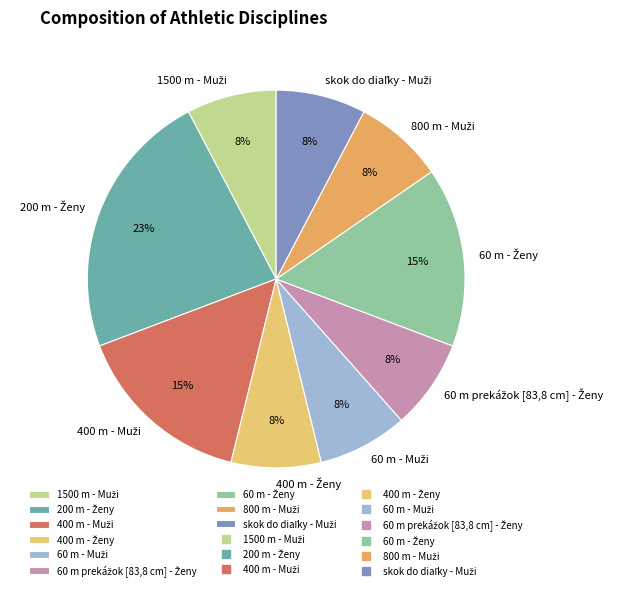

Is there a majority slice in this chart?

No